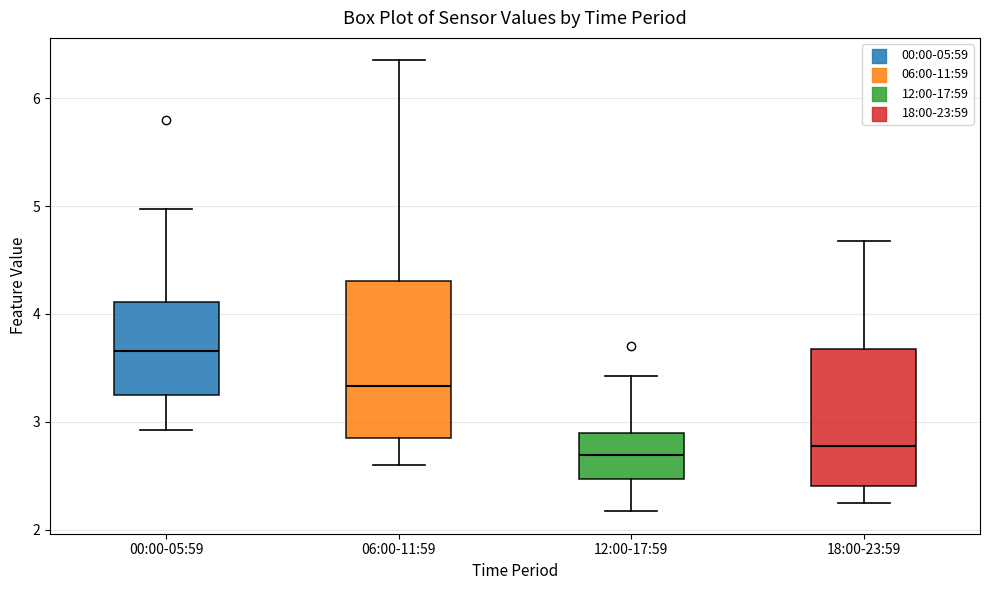

Where does the median line of the box for 06:00-11:59 sit on the y-axis? The values are not printed on the chart, so give them approximately, as read against the axis.

3.3